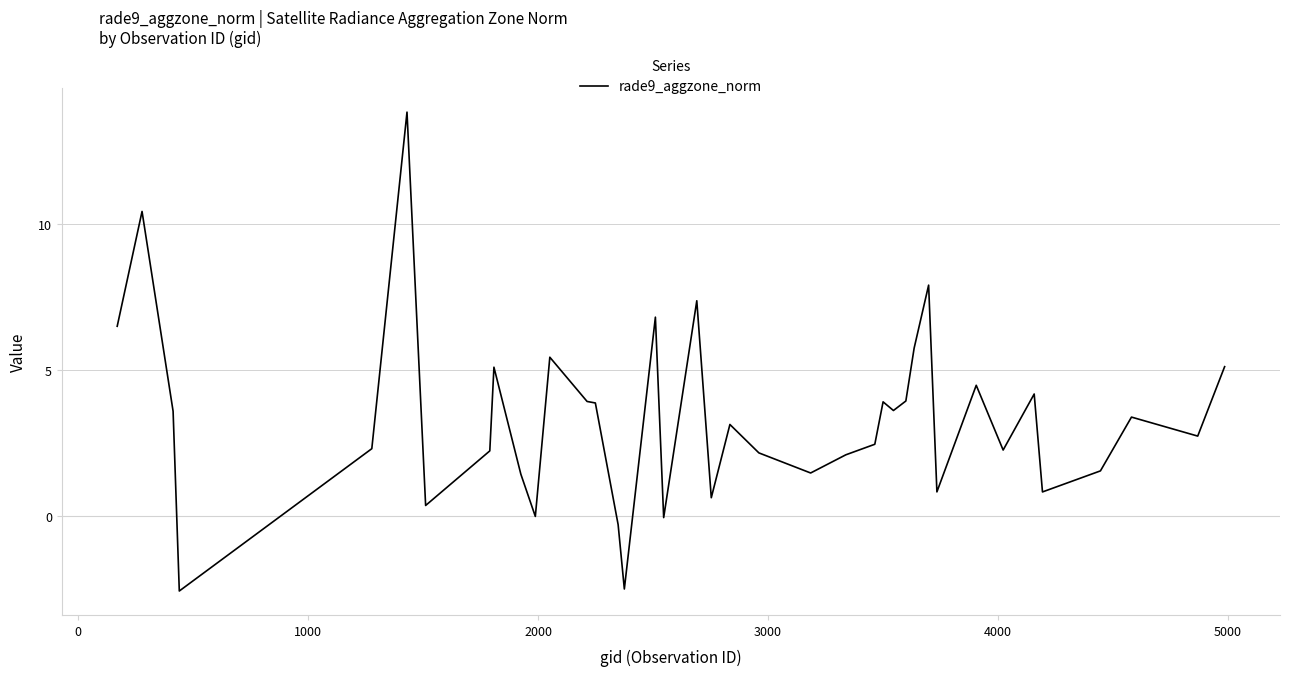

What is the difference between the maximum and minimum values?

16.4